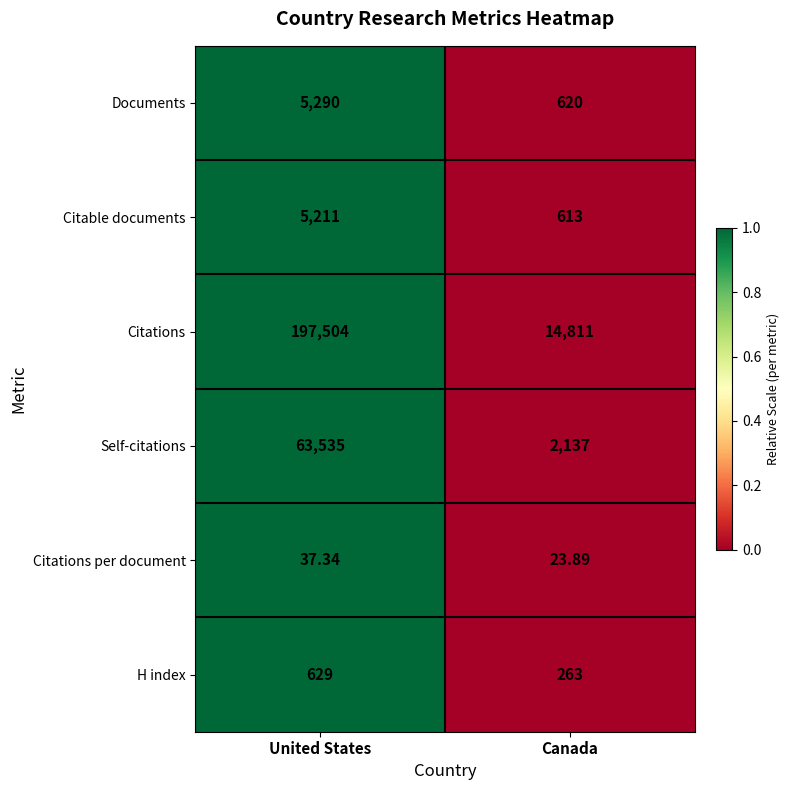

At which category does the chart reach its minimum across all series?

Canada